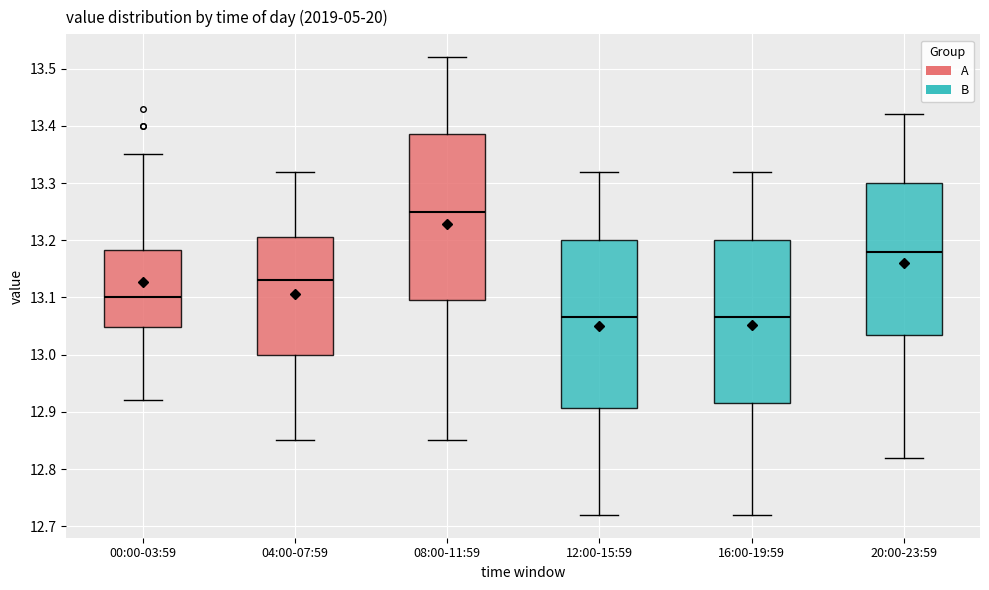

Reading left to right, read every box against the y-axis: the position of its median line, the range the box covers, and the ends of its whiskers. The values are not printed on the chart, so give them approximately, as read against the axis.

00:00-03:59: median 13.10, box 13.05 to 13.18, whiskers 12.92 to 13.35
04:00-07:59: median 13.13, box 13.00 to 13.21, whiskers 12.85 to 13.32
08:00-11:59: median 13.25, box 13.10 to 13.39, whiskers 12.85 to 13.52
12:00-15:59: median 13.07, box 12.91 to 13.20, whiskers 12.72 to 13.32
16:00-19:59: median 13.07, box 12.92 to 13.20, whiskers 12.72 to 13.32
20:00-23:59: median 13.18, box 13.04 to 13.30, whiskers 12.82 to 13.42